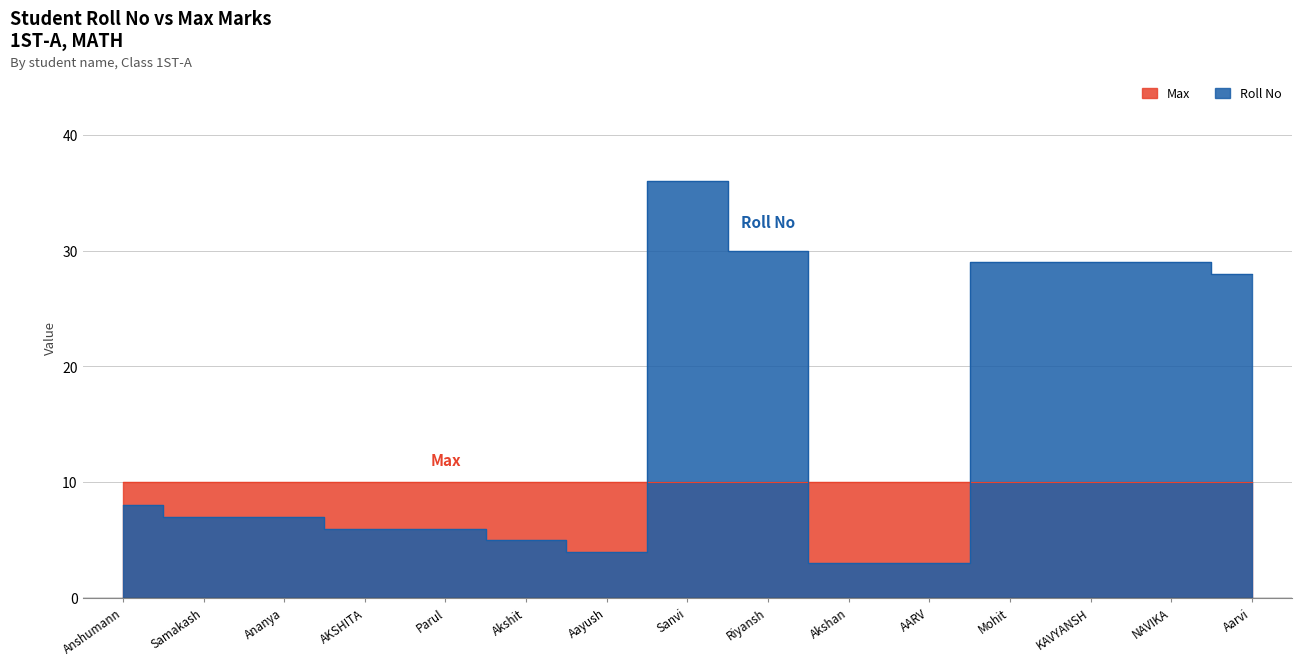

What is the difference between the values at Ananya and AKSHITA?

1